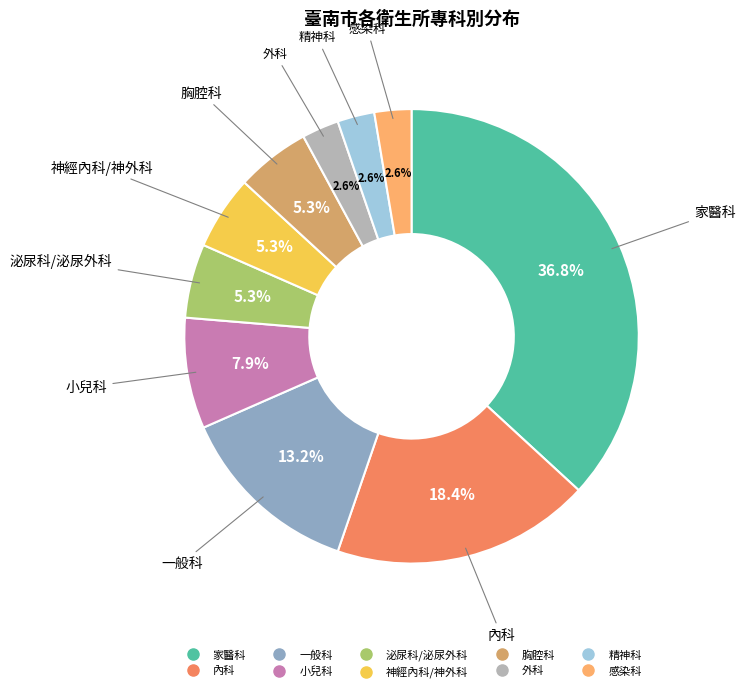

What percentage do 家醫科 and 一般科 together represent?

50.0%